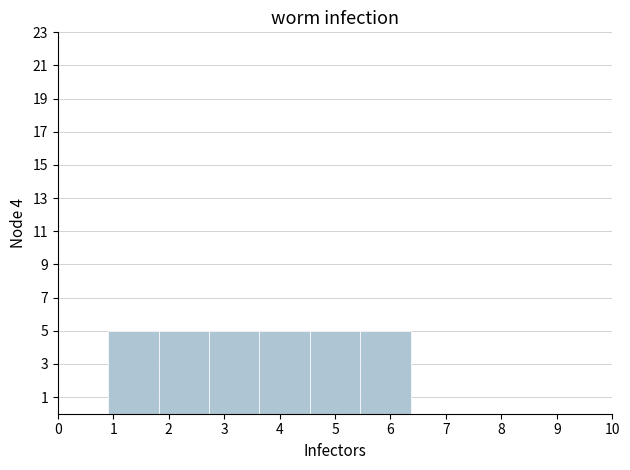

Reading left to right, transcribe this chart: for each bar, give the range it covers on the x-axis and its height. Neither the bar edges nor the heights are printed on the chart, so give them approximately, as read against the axes.

0.0 to 0.9: 0
0.9 to 1.8: 5
1.8 to 2.7: 5
2.7 to 3.6: 5
3.6 to 4.5: 5
4.5 to 5.5: 5
5.5 to 6.4: 5
6.4 to 7.3: 0
7.3 to 8.2: 0
8.2 to 9.1: 0
9.1 to 10.0: 0